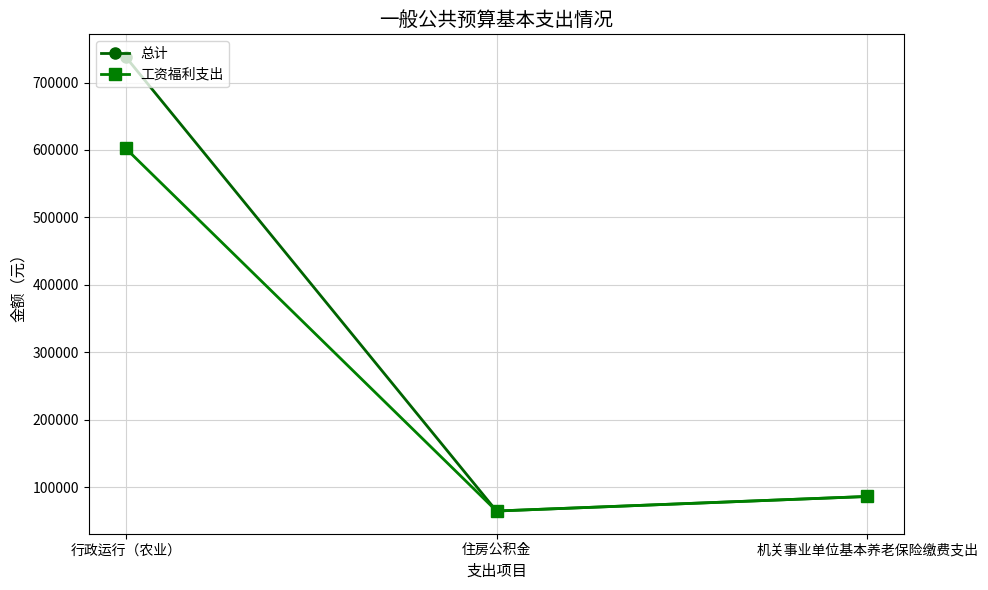

Is the value of 工资福利支出 at 住房公积金 greater than the value of 总计 at 行政运行（农业）?

No